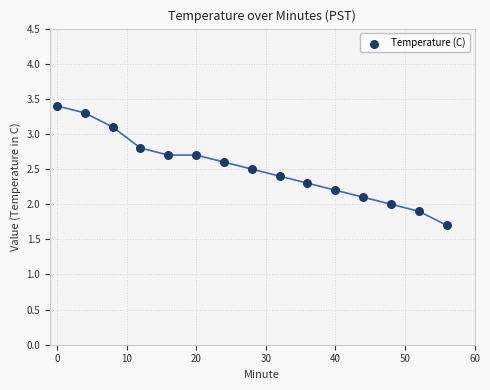

What is the range of Y values (max minus min)?

1.7